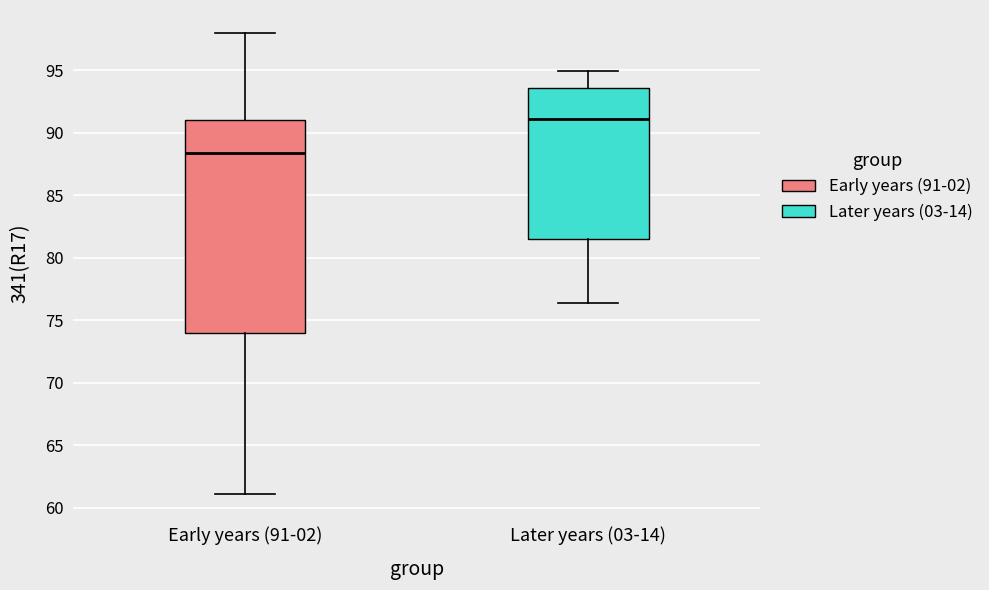

Which box has the lowest median line?

Early years (91-02)